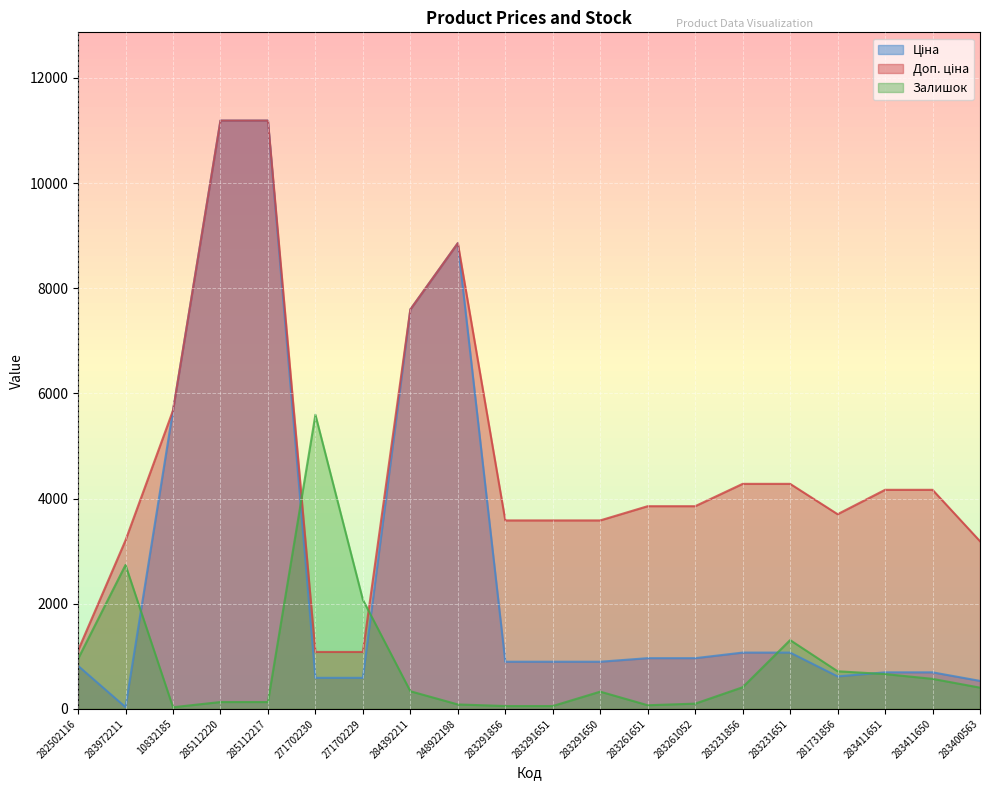

Which series has the widest spread of values?

Ціна